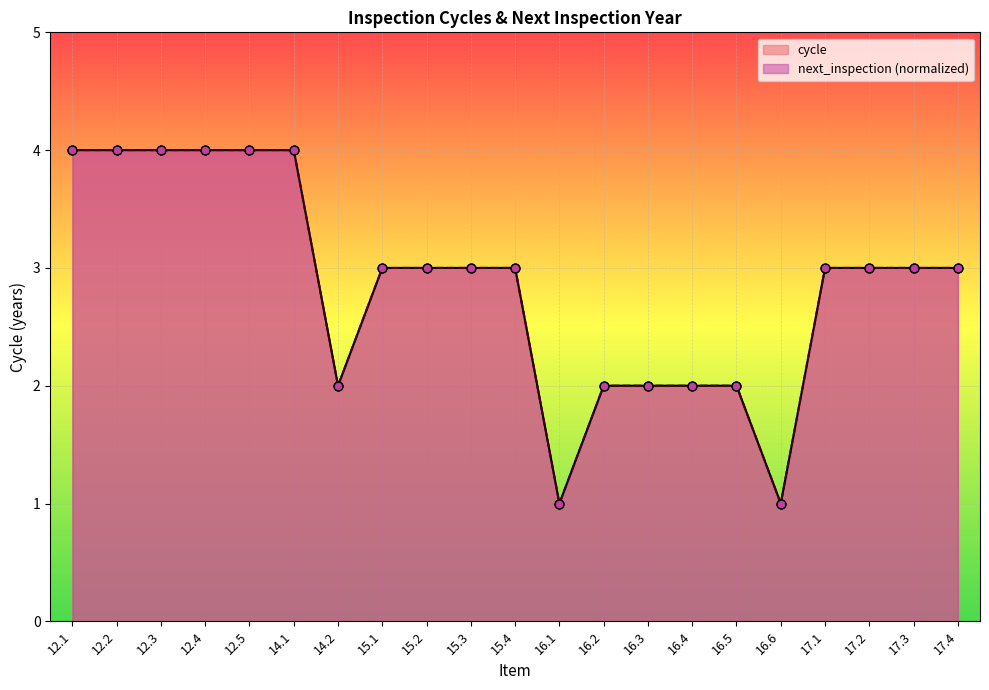

What is the total value across all series at 17.4?

6